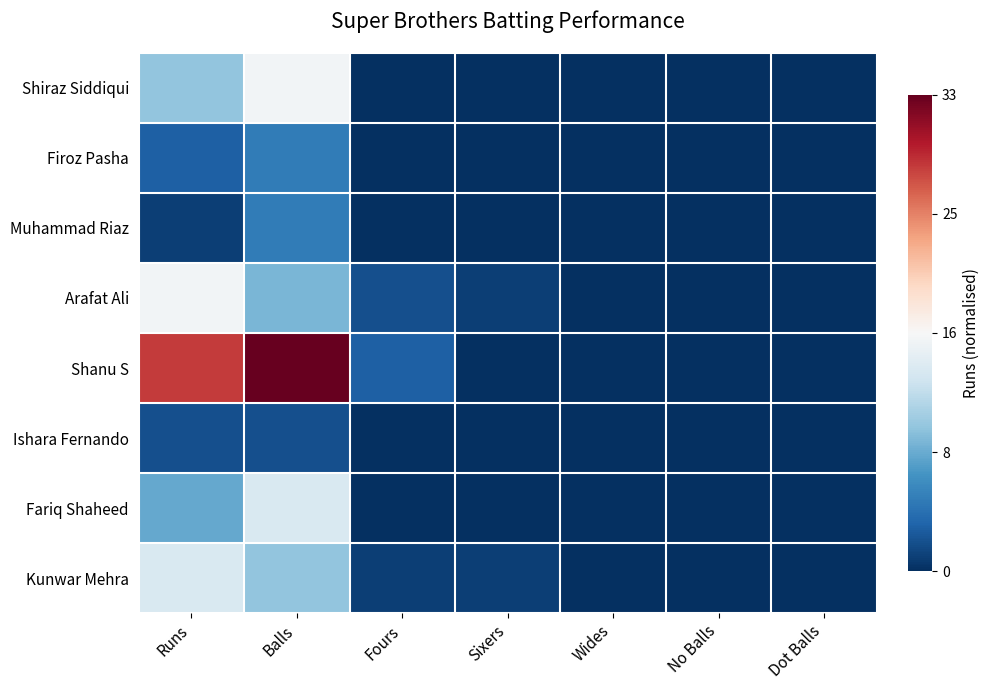

Which series has the widest spread of values?

Shanu S